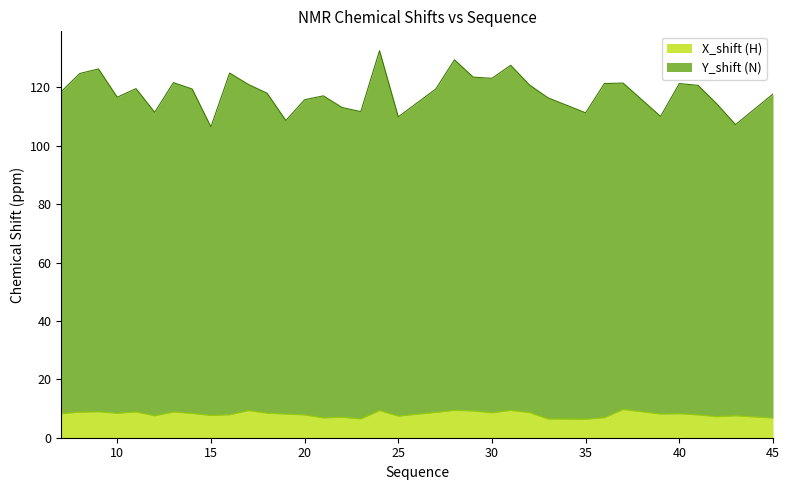

What is the difference between the second highest and minimum values in the Y_shift series?

23.0